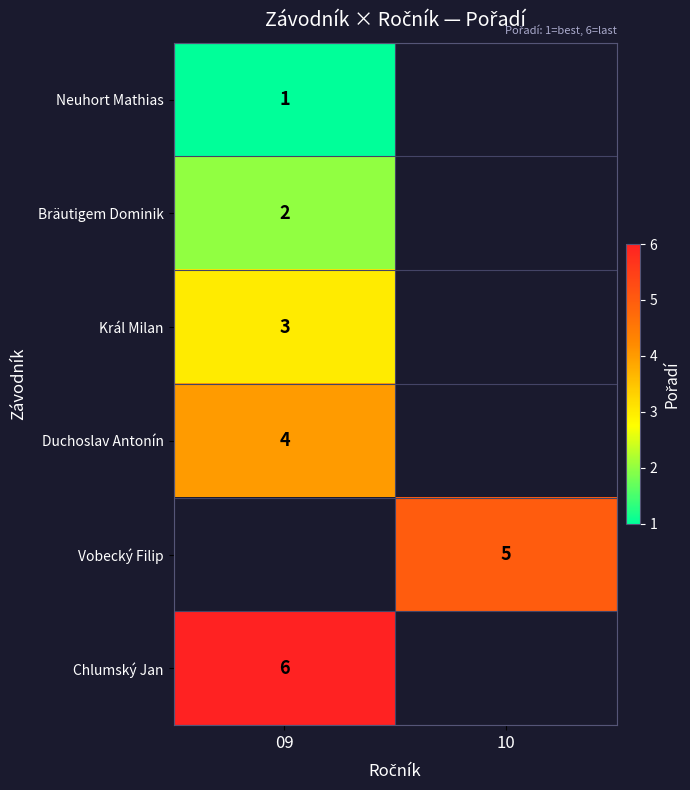

The Neuhort Mathias series shows 1 at 09. True or false?

True